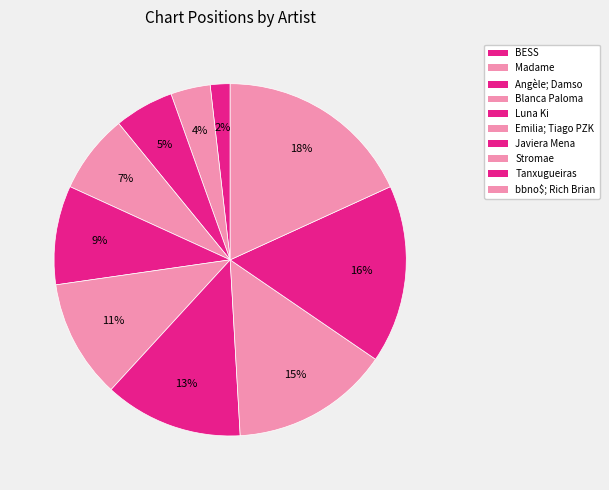

What percentage is the Madame slice, to the nearest percent?

4%